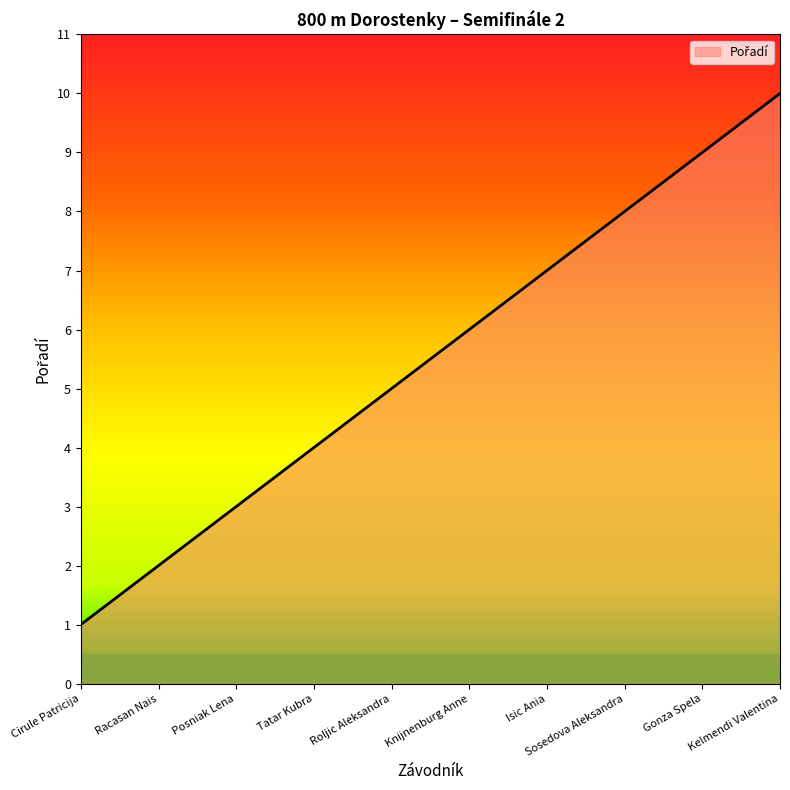

Between Isic Ania and Racasan Nais, which is larger?

Isic Ania